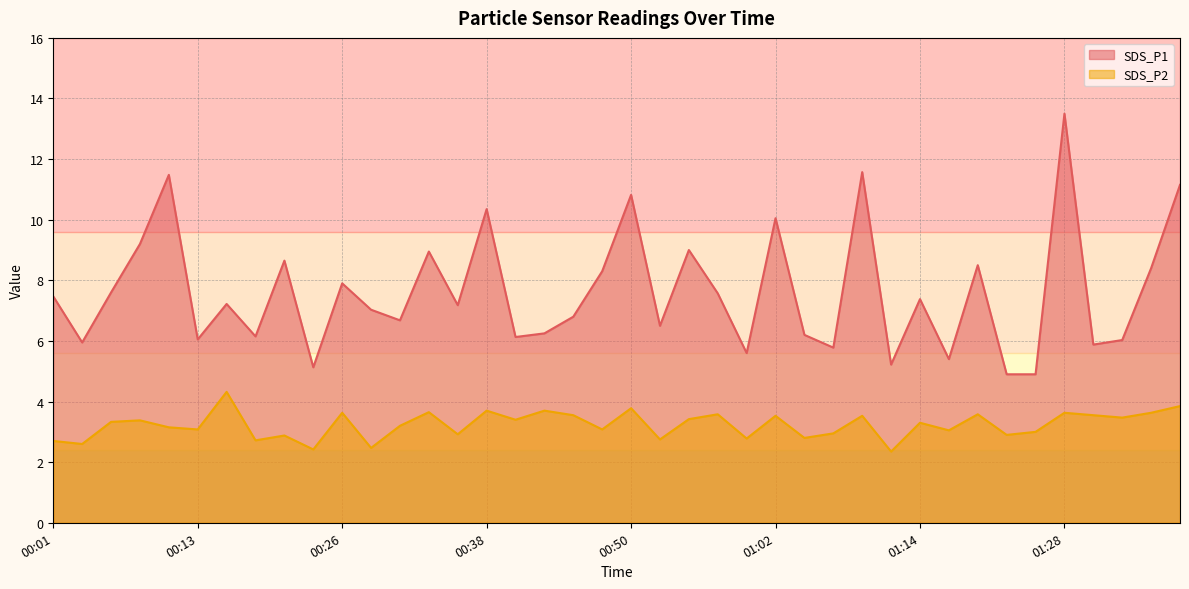

At how many categories does at least one series exceed 10?

7